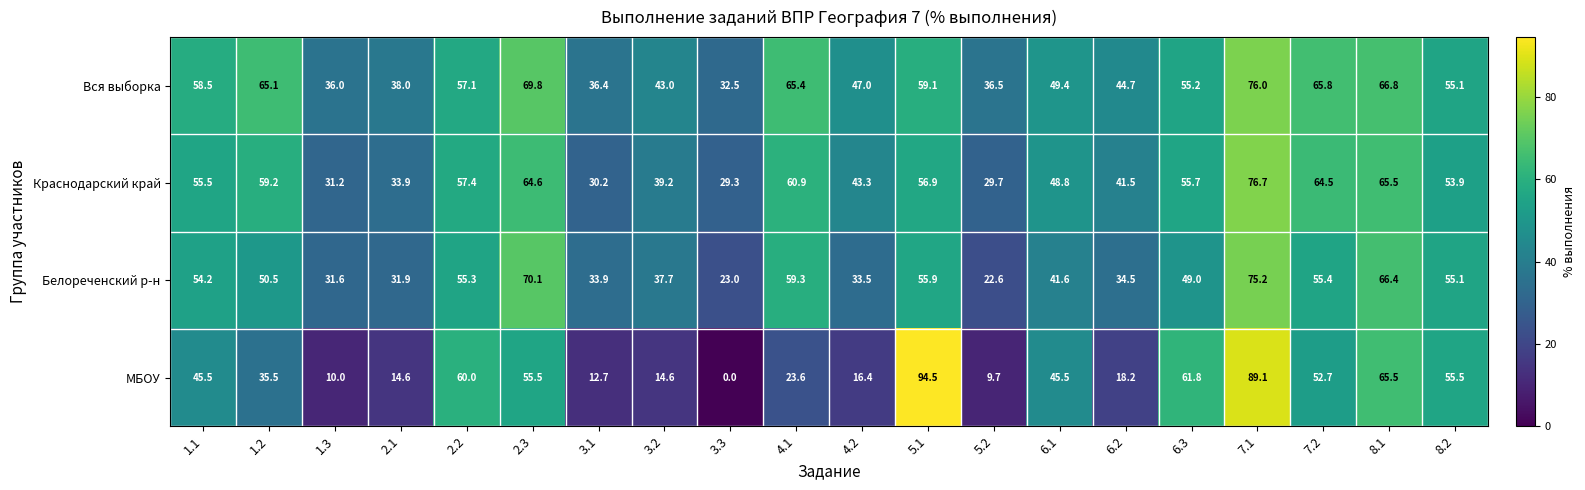

What is the approximate value of МБОУ at 5.1?

94.5